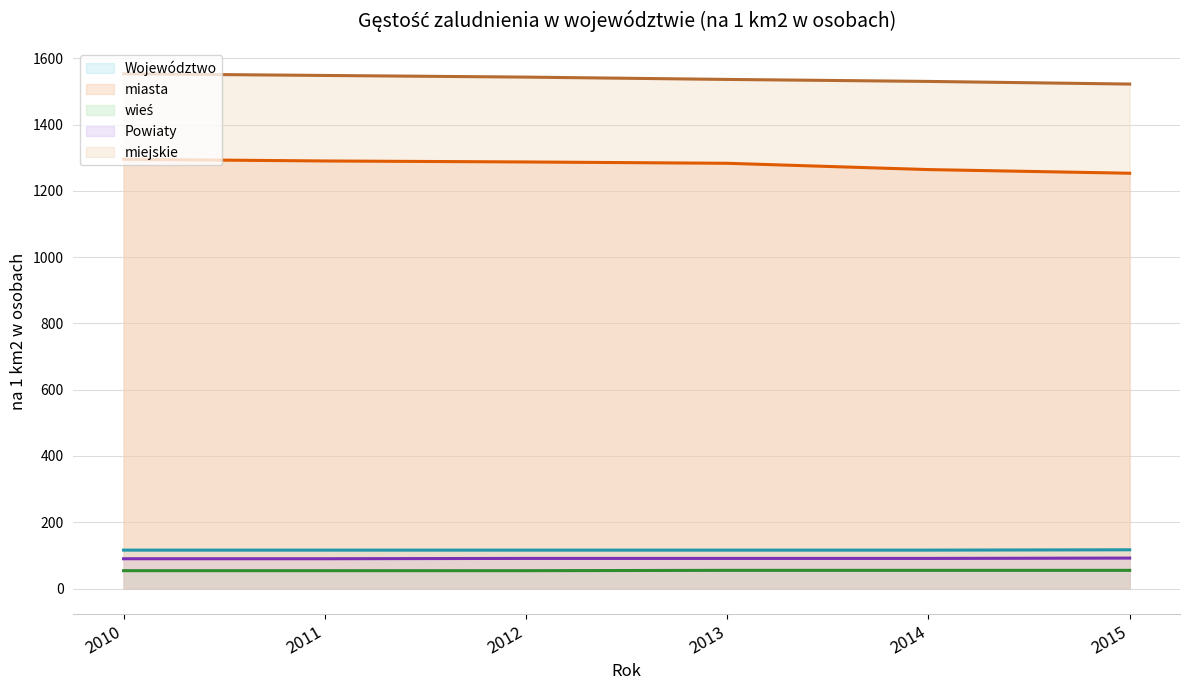

What is the average value of the miasta (trend) series?

1279